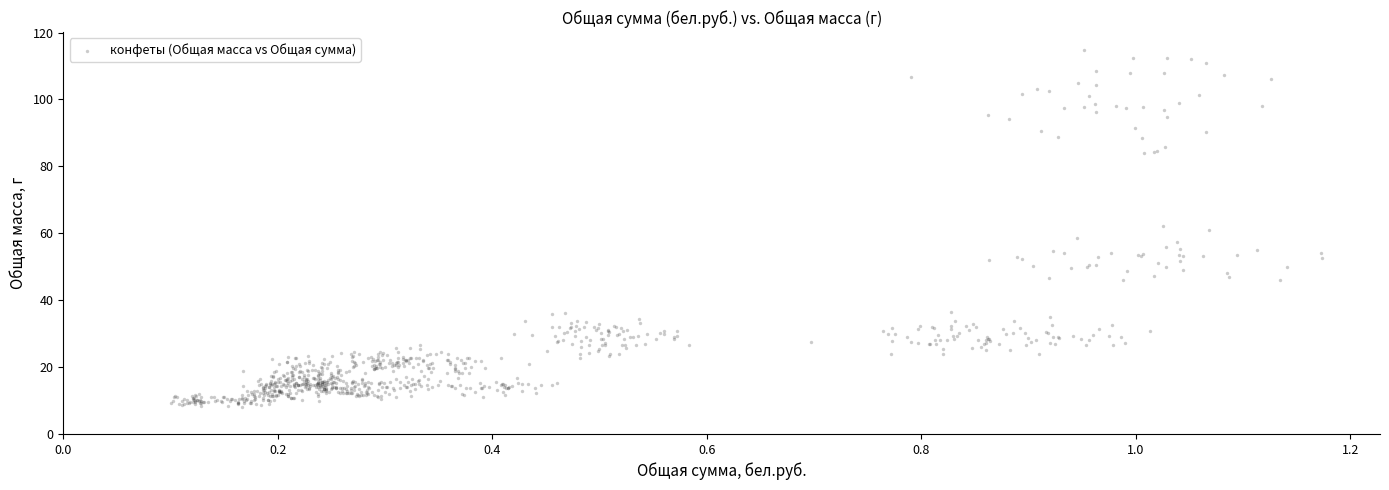

What is the range of Y values (max minus min)?

106.7